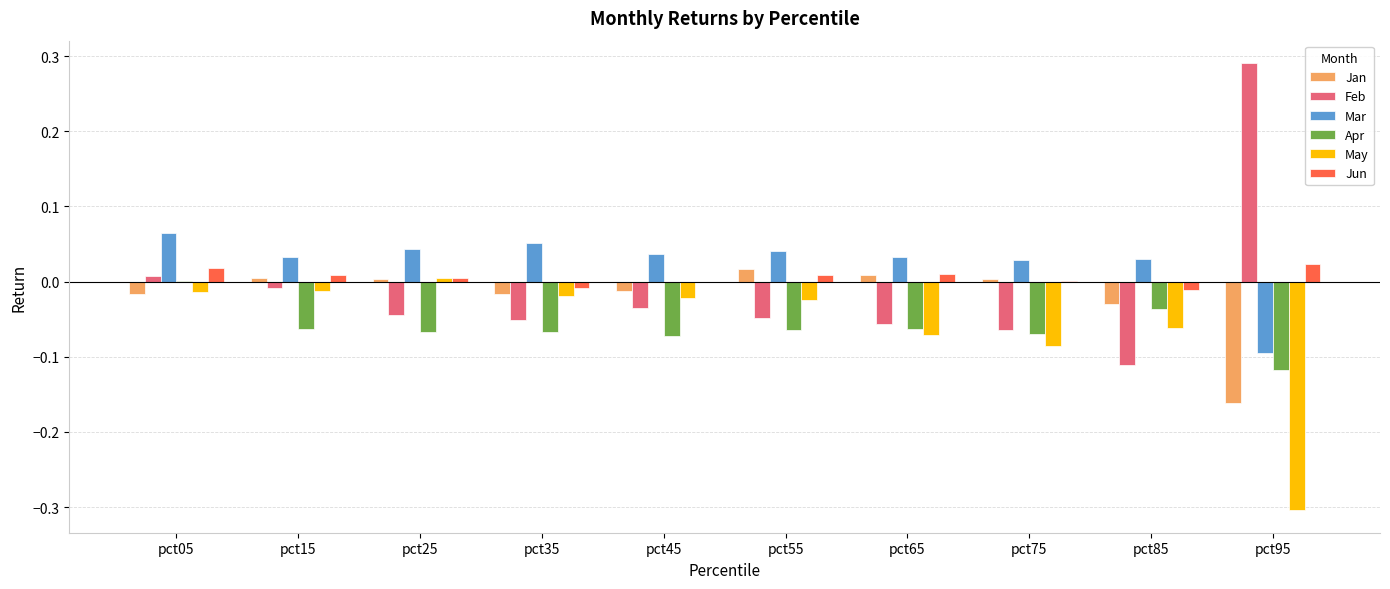

At which label does Feb reach its peak?

pct95